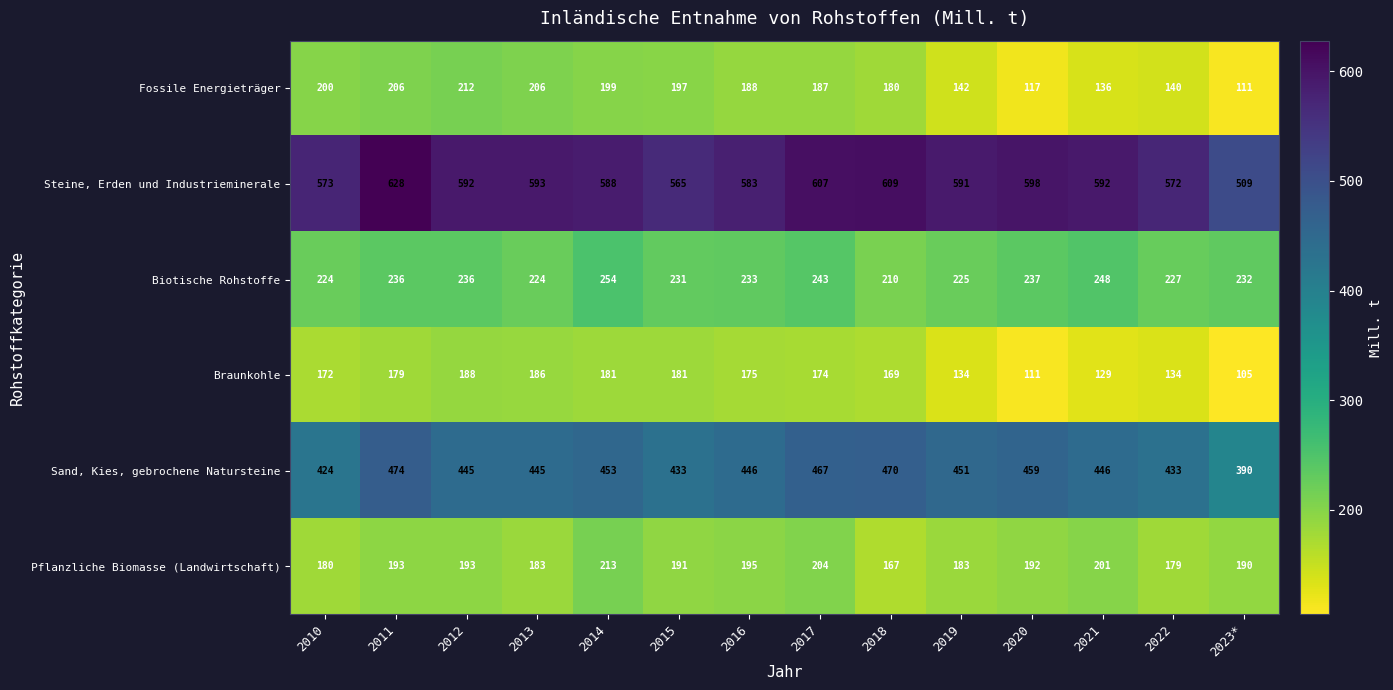

What value does the Sand, Kies, gebrochene Natursteine series have at 2020, to the nearest 5?

460